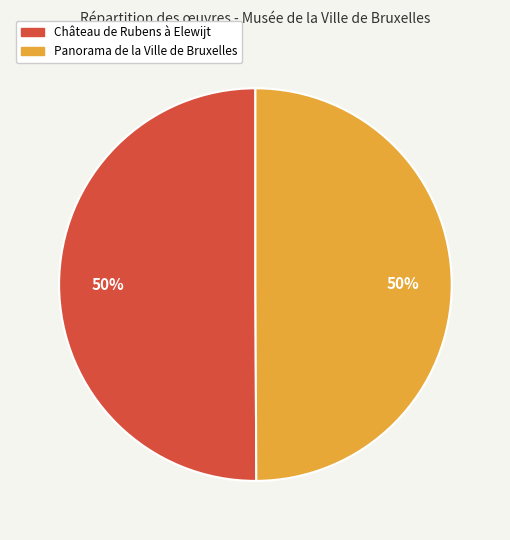

To the nearest percent, what portion does Panorama de la Ville de Bruxelles represent?

50%